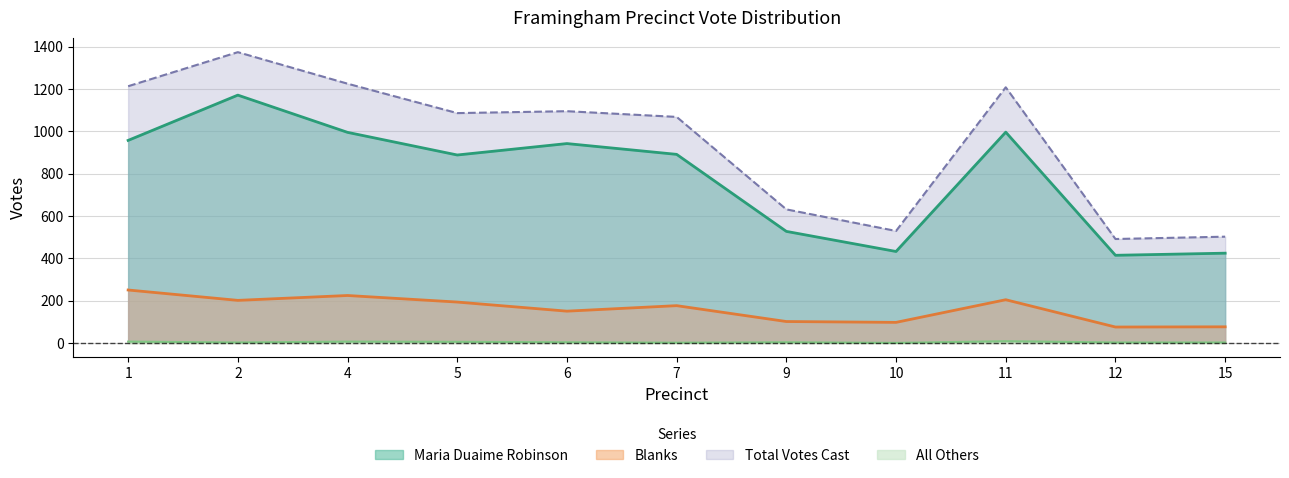

What is the difference between the second highest and second lowest values in the Maria Duaime Robinson series?

572